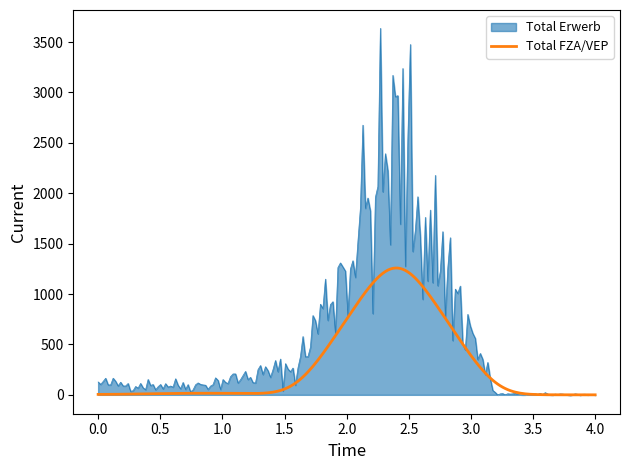

List the series in order of their overall mean, lowest first.

Total FZA/VEP, Total Erwerb